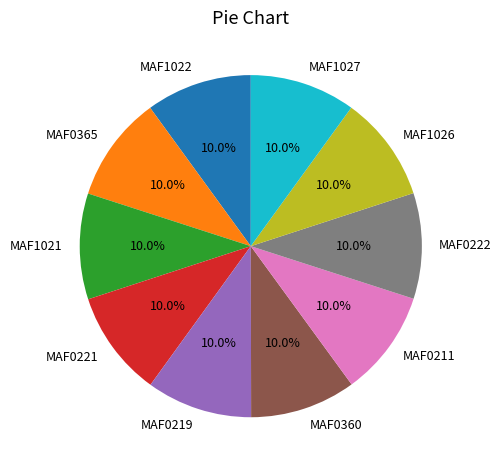

Combined, what portion of the pie is MAF0365 and MAF1022?

20.0%